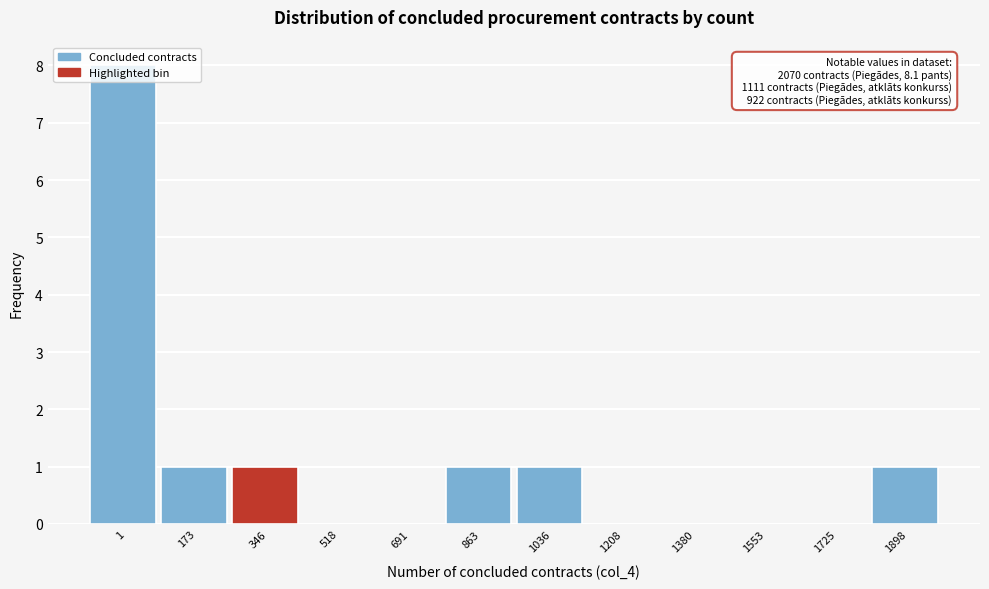

What is the greatest value displayed?

8